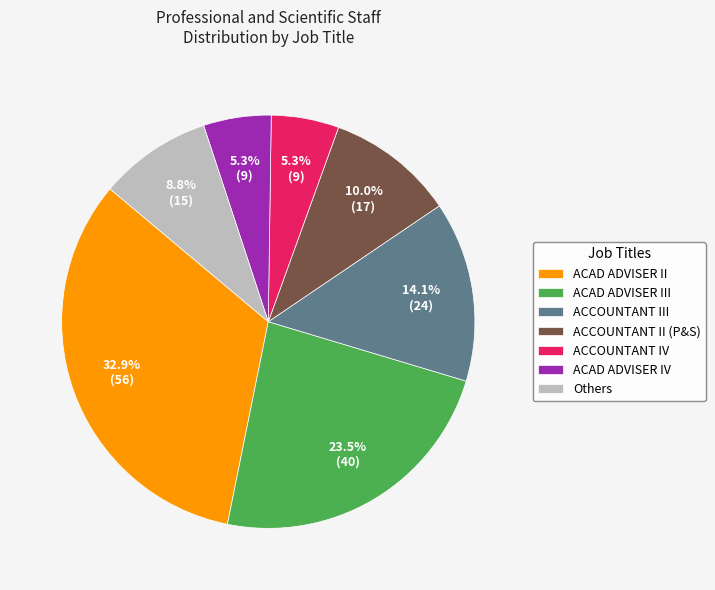

The ACCOUNTANT II (P&S) slice represents 19% of the pie. True or false?

False